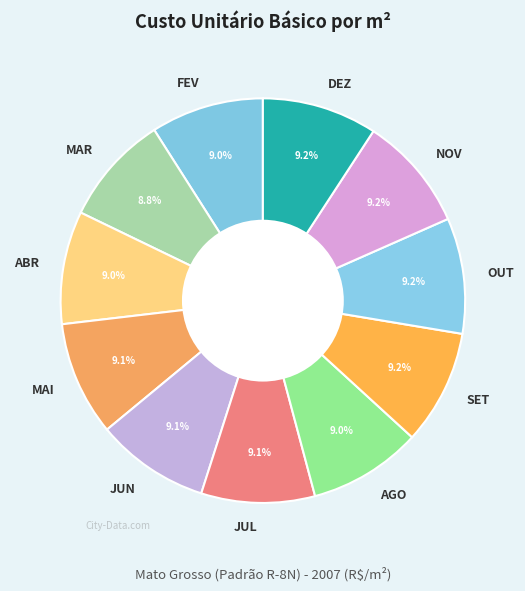

What percentage is NOT represented by JUN?

90.9%